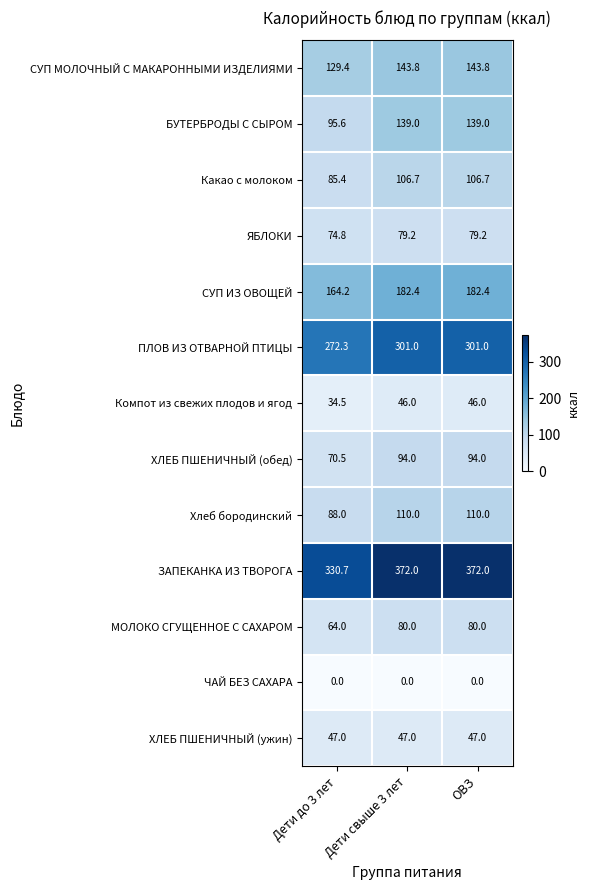

Is it true that ЯБЛОКИ equals 79.2 at Дети свыше 3 лет?

True